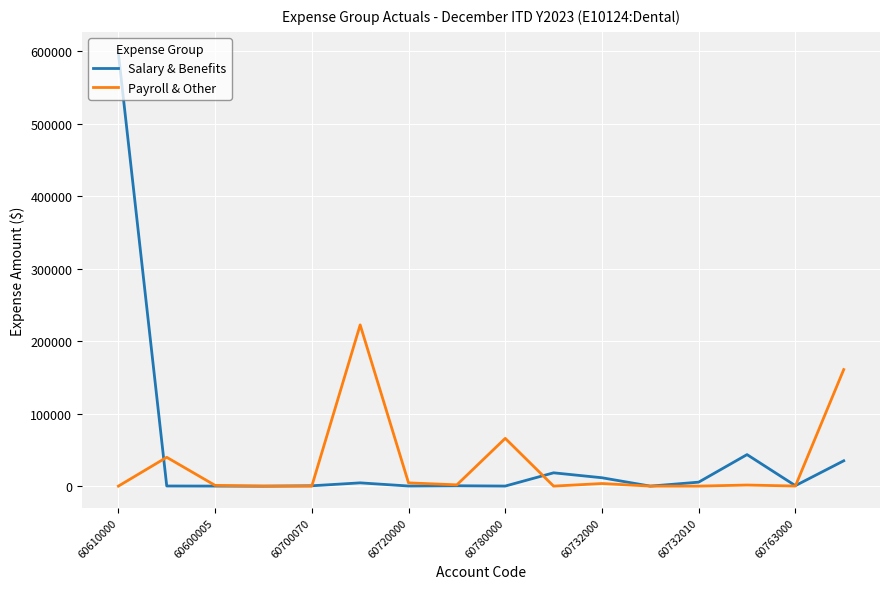

Which series has the largest range (max minus min)?

Salary & Benefits